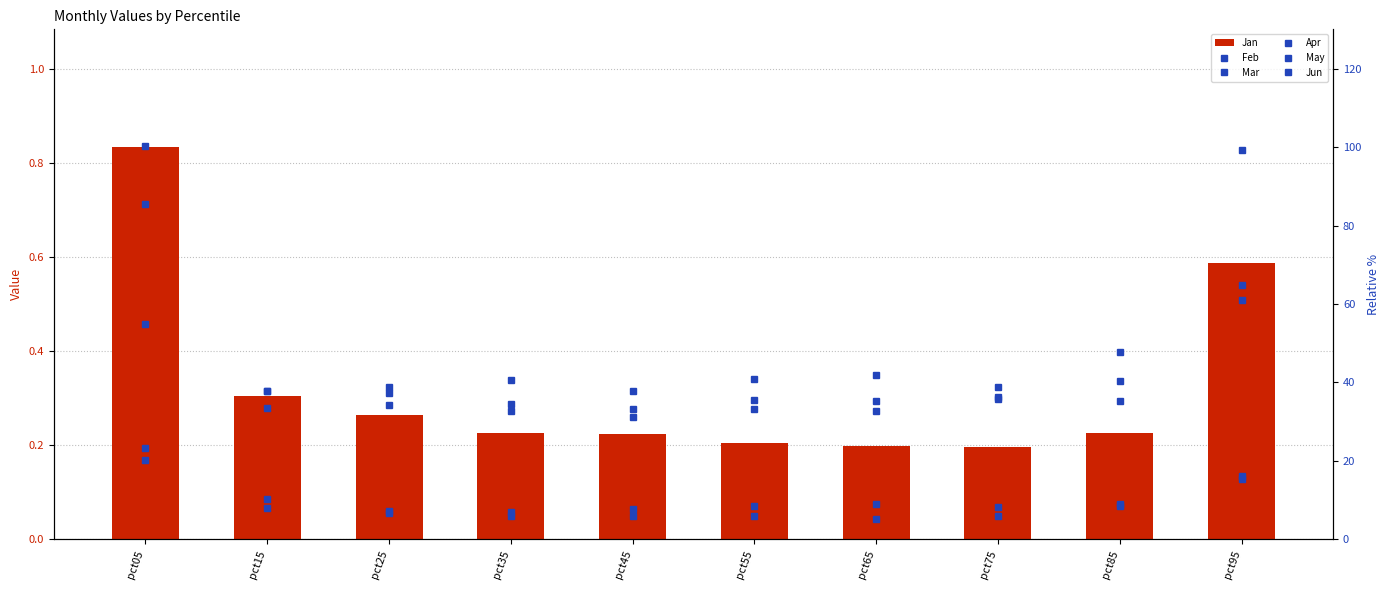

Reading left to right, list all the values displayed in this chart.

Jan: 0.8	0.3	0.3	0.2	0.2	0.2	0.2	0.2	0.2	0.6
Feb: 23.4	10.4	7.1	6.0	5.9	6.0	5.2	5.9	8.6	15.4
Mar: 20.3	8.0	6.8	7.0	7.8	8.6	8.9	8.2	9.1	16.3
Apr: 54.8	33.5	34.3	34.6	33.2	35.6	35.3	35.7	35.4	64.8
May: 85.4	37.8	38.9	40.5	37.8	40.8	41.9	38.8	47.9	99.1
Jun: 100.3	37.8	37.4	32.7	31.1	33.2	32.6	36.3	40.3	61.0